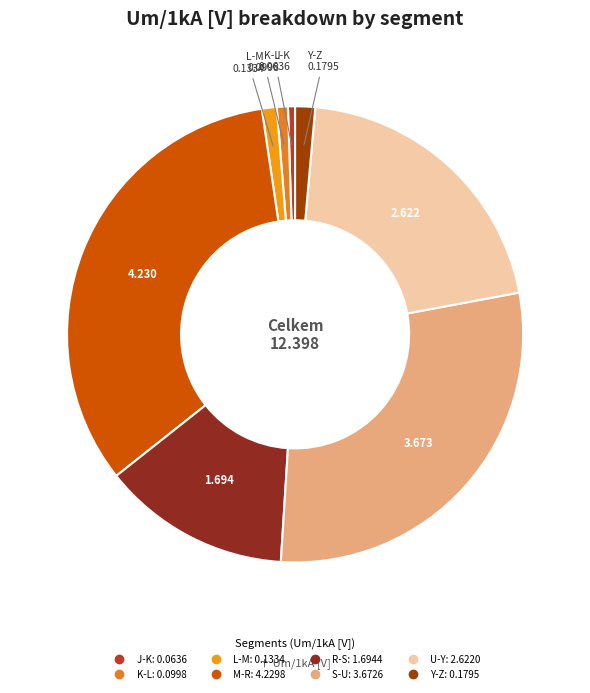

How many slices are in this pie chart?

8